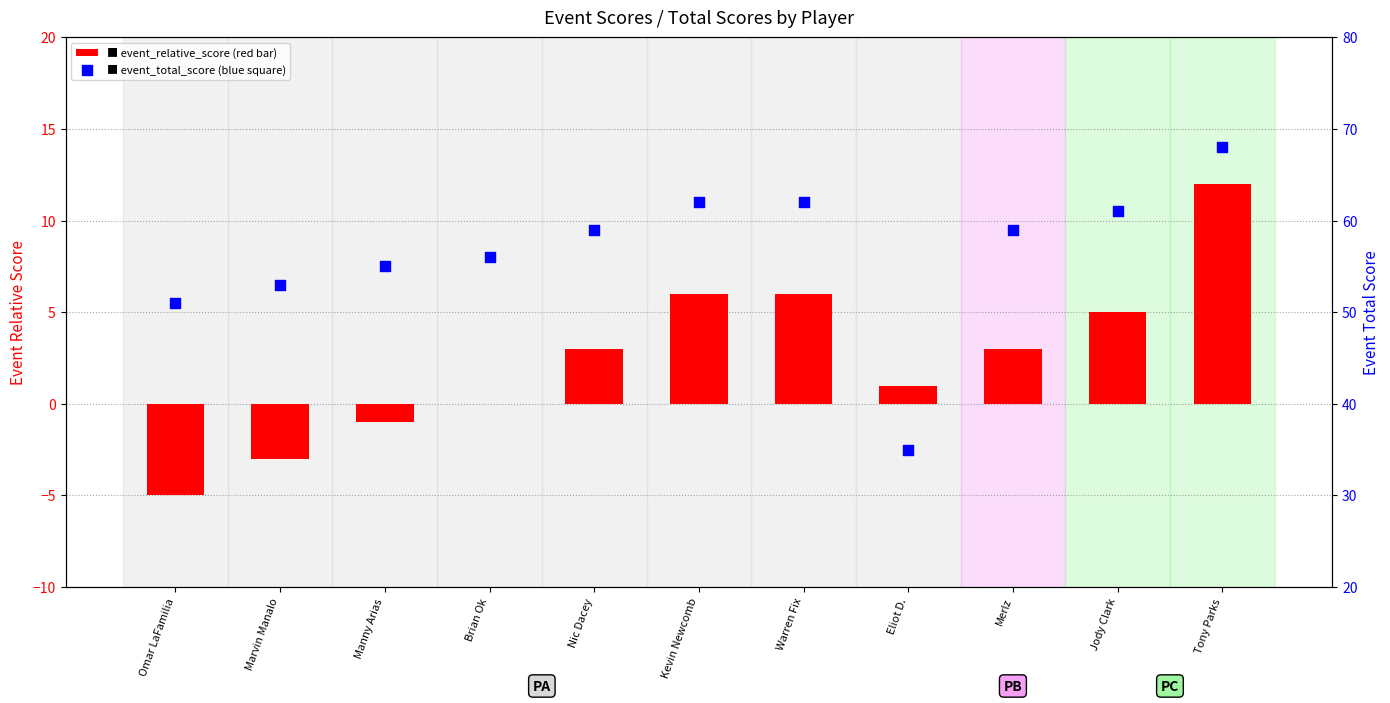

Which series reaches the maximum Y coordinate?

event_total_score